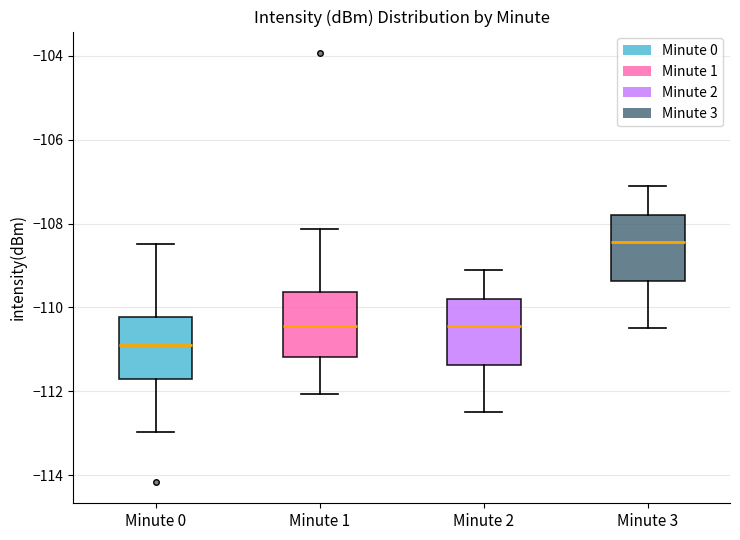

Which box's median line is the highest?

Minute 3